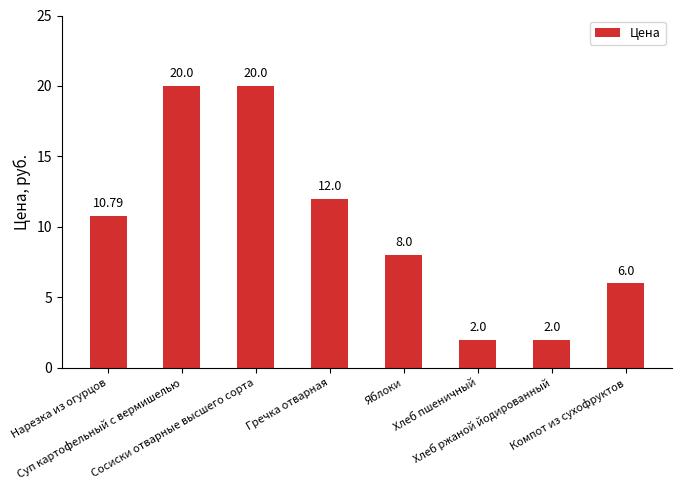

Where does the data first go above 10?

Нарезка из огурцов